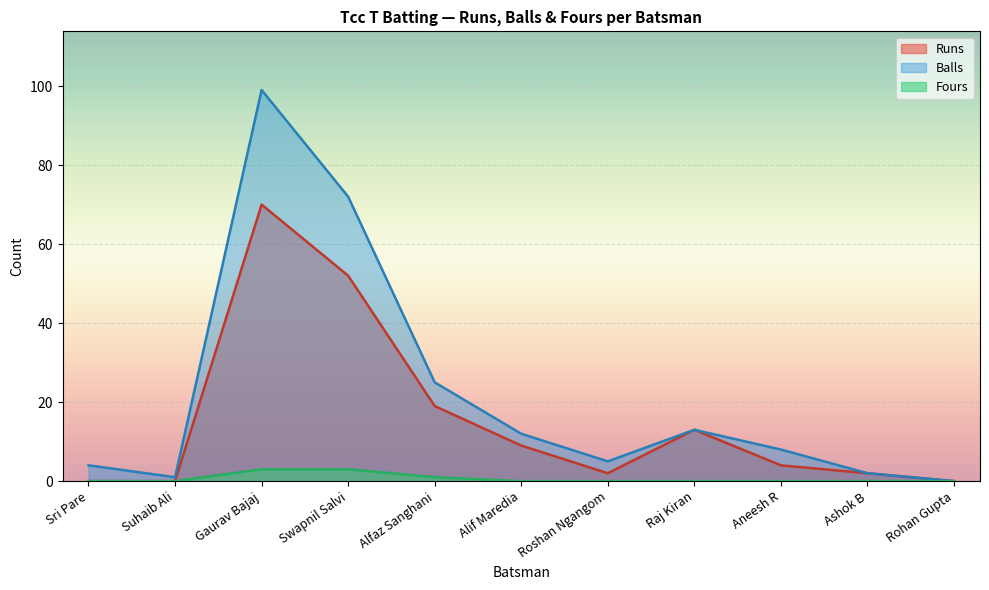

How many data points does each series have?

11